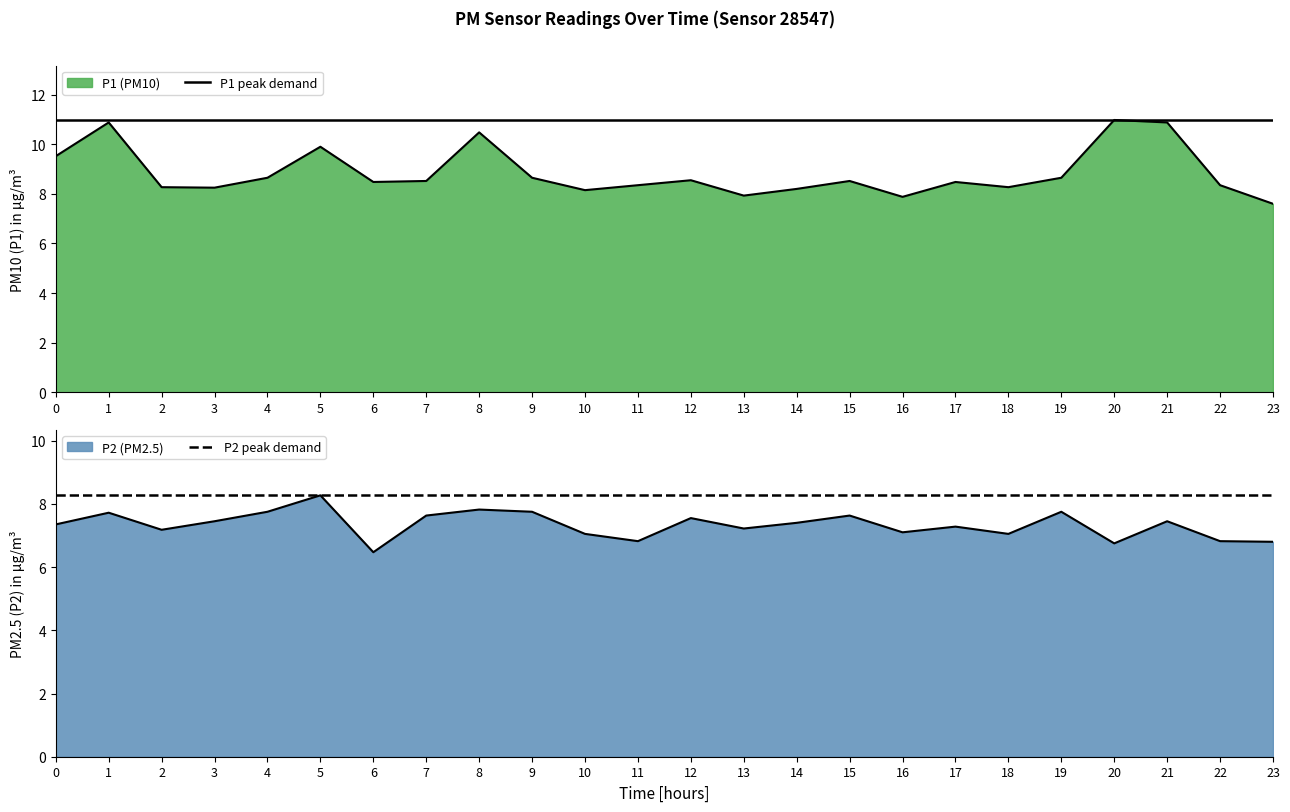

What is the value of the P1 peak demand point at the 15th from the left?

11.0